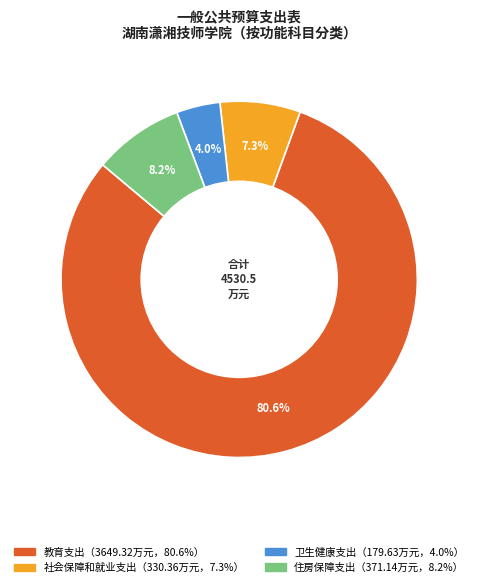

How many segments does this pie chart have?

4